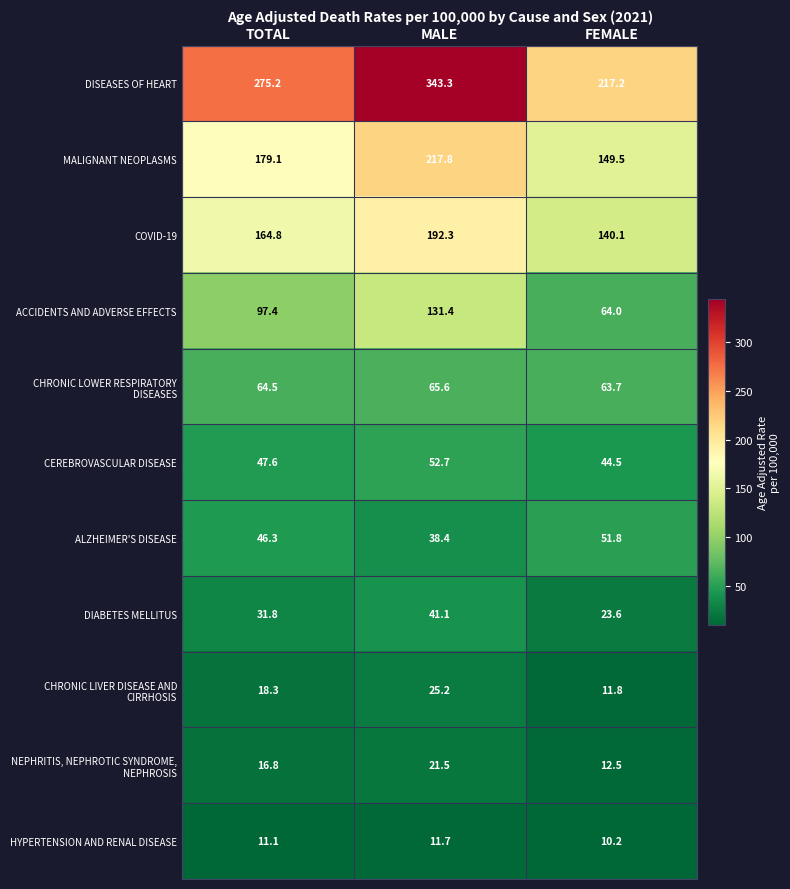

What is the spread (max minus min) of values at TOTAL?

264.1